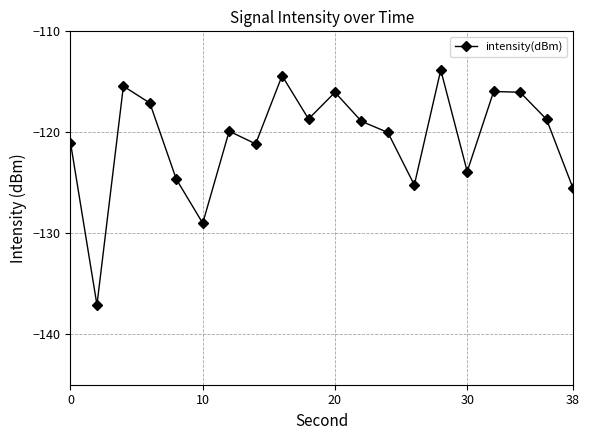

What is the minimum value shown in the chart?

-137.1